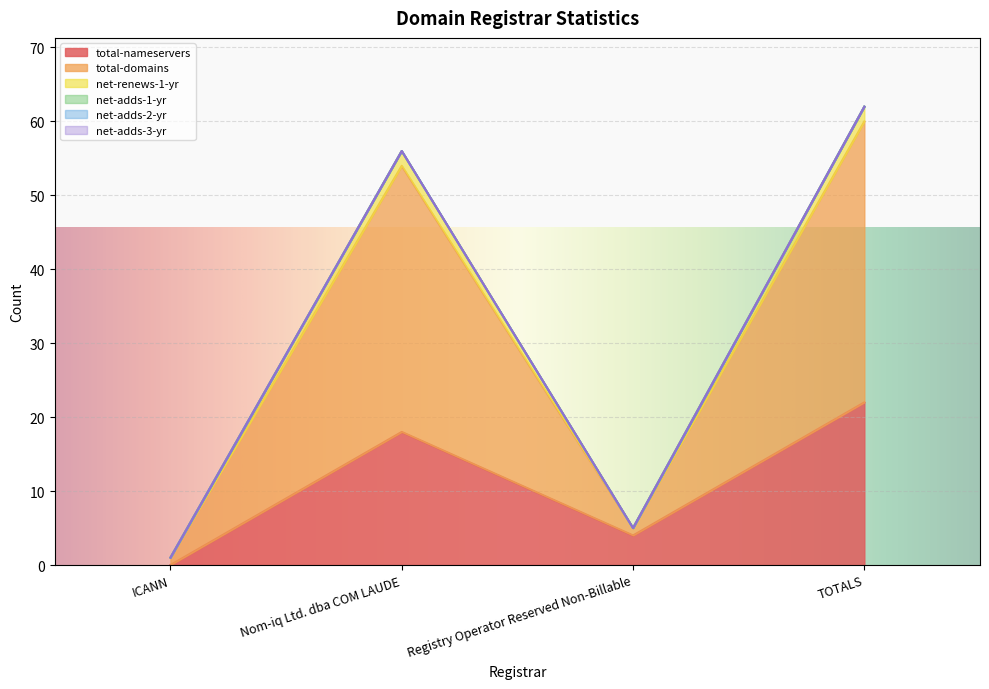

The total-domains series shows 16 at TOTALS. True or false?

False